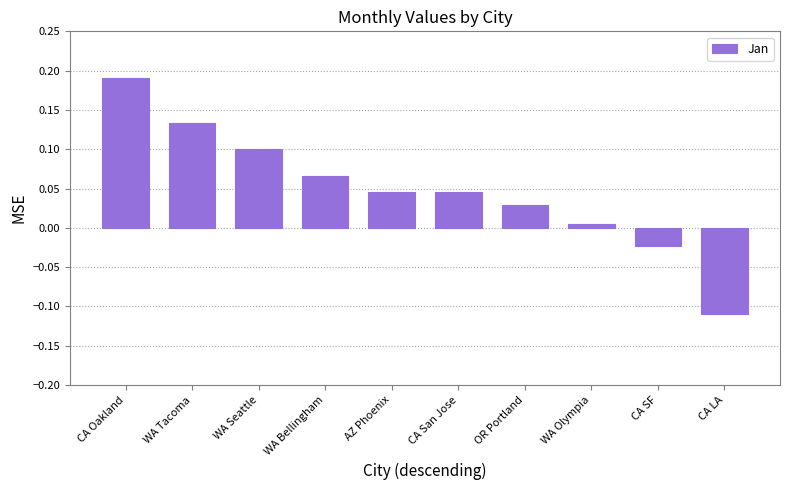

Which label corresponds to the largest value in the chart?

CA Oakland